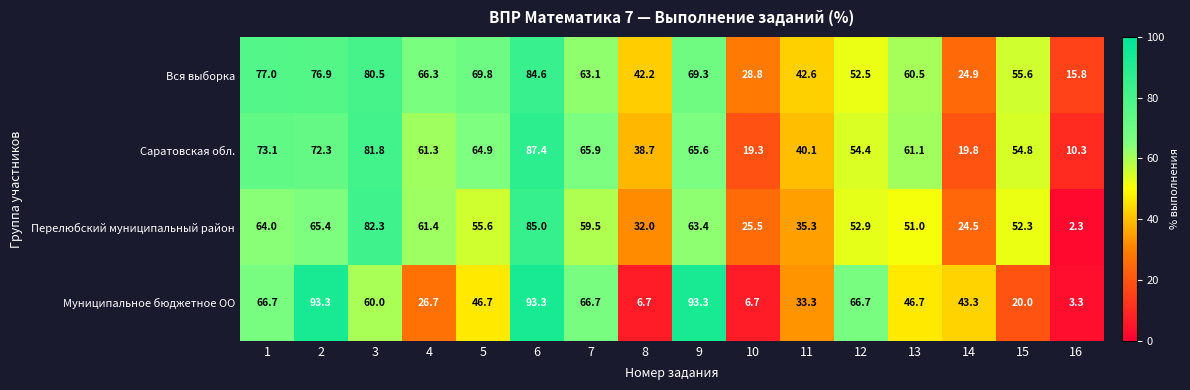

Which series has the largest range (max minus min)?

Муниципальное бюджетное ОО